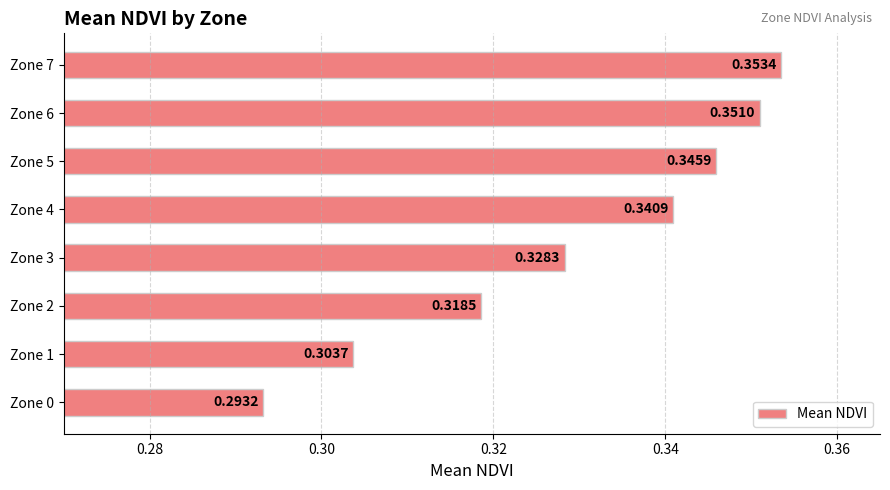

Rank the categories by value from highest to lowest.

Zone 7, Zone 6, Zone 5, Zone 4, Zone 3, Zone 2, Zone 1, Zone 0